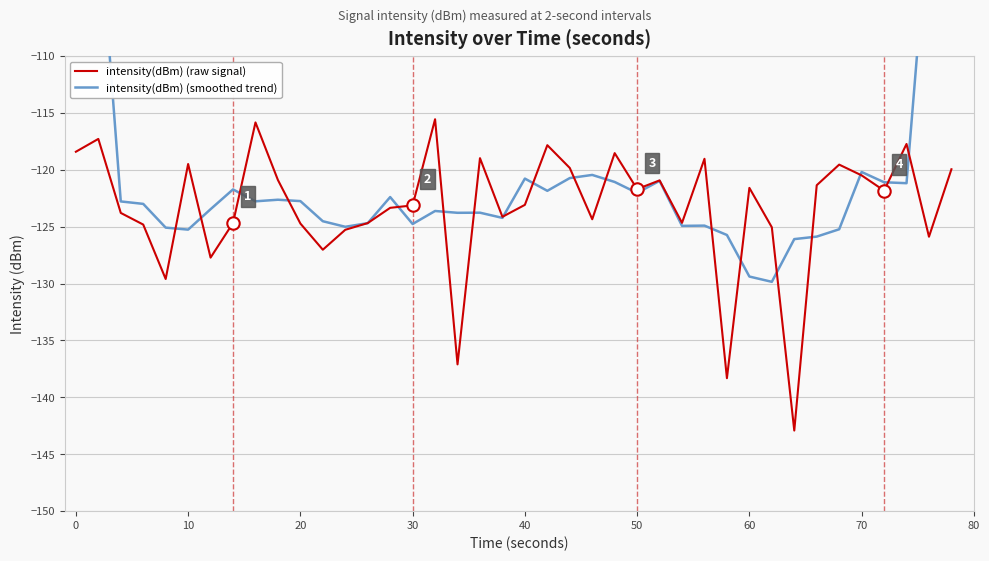

At how many categories does at least one series exceed -75?

2